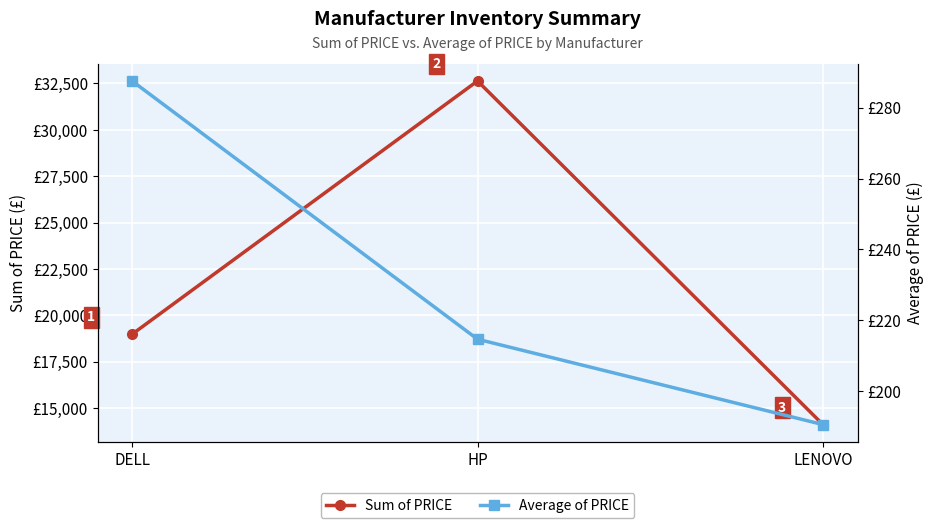

The Average of PRICE series shows 190.6 at LENOVO. True or false?

True